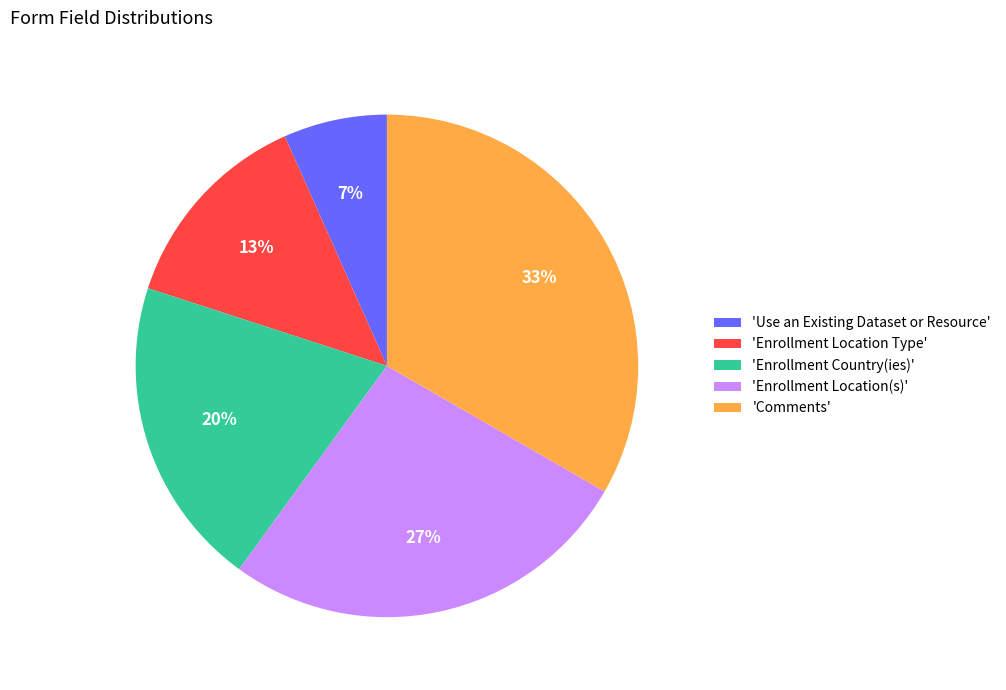

To the nearest percent, what is the difference between the 'Comments' and 'Enrollment Country(ies)' slice percentages?

13%